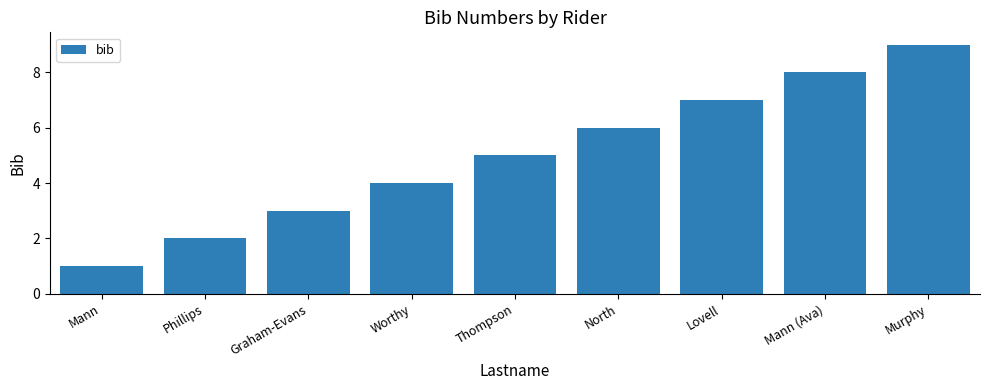

Which category has the lowest value across all series?

Mann